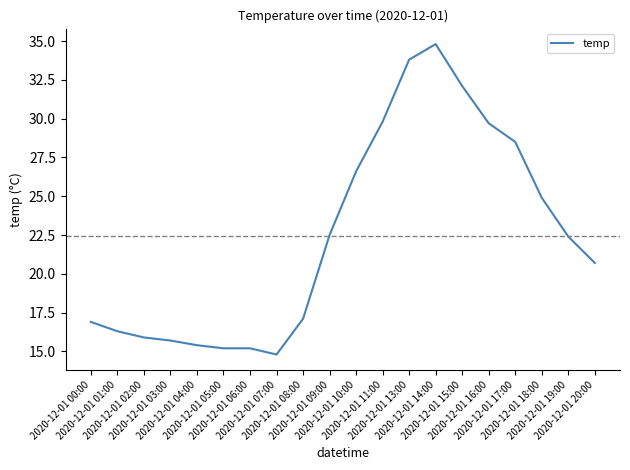

Which has a higher value, 2020-12-01 15:00 or 2020-12-01 13:00?

2020-12-01 13:00